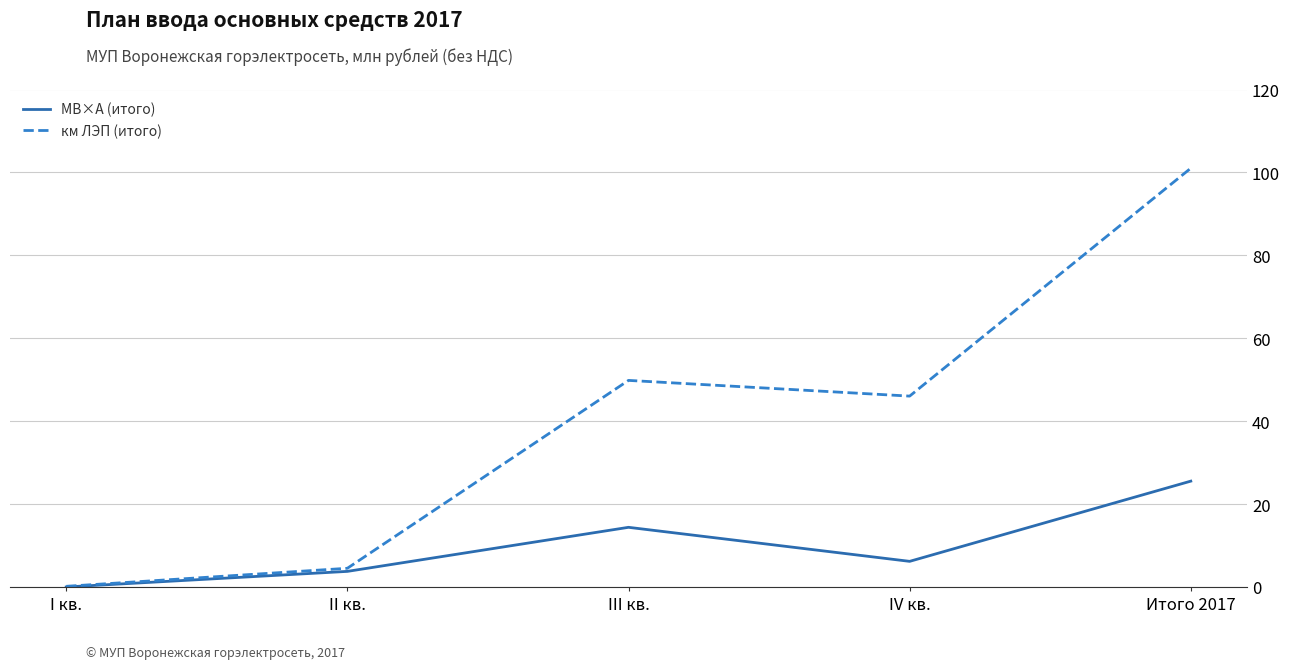

Is the value of км ЛЭП (итого) at Итого 2017 greater than the value of МВ×А (итого) at III кв.?

Yes